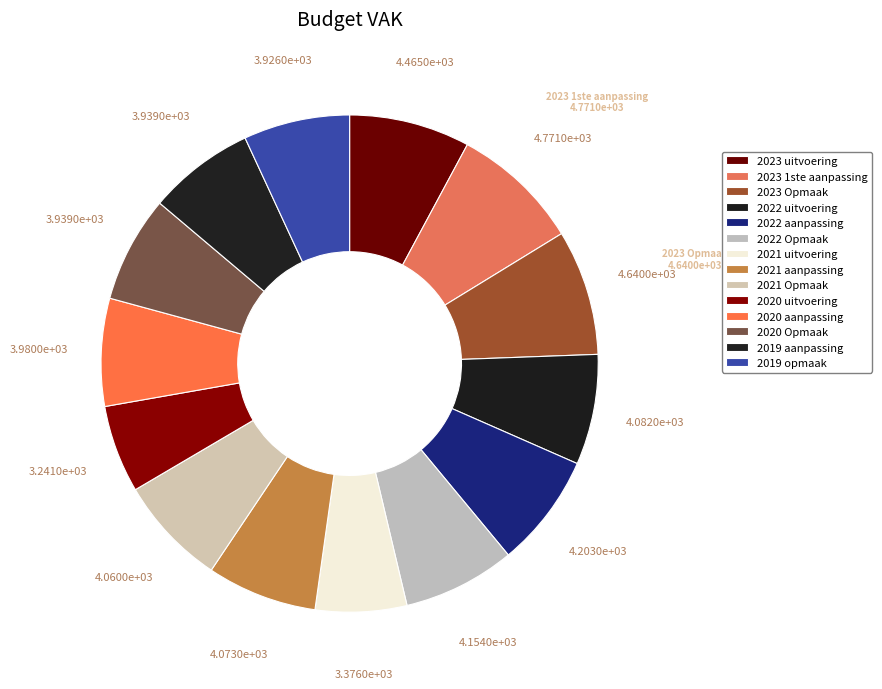

What is the ratio of the value at 2021 uitvoering to the value at 2021 Opmaak?

0.8